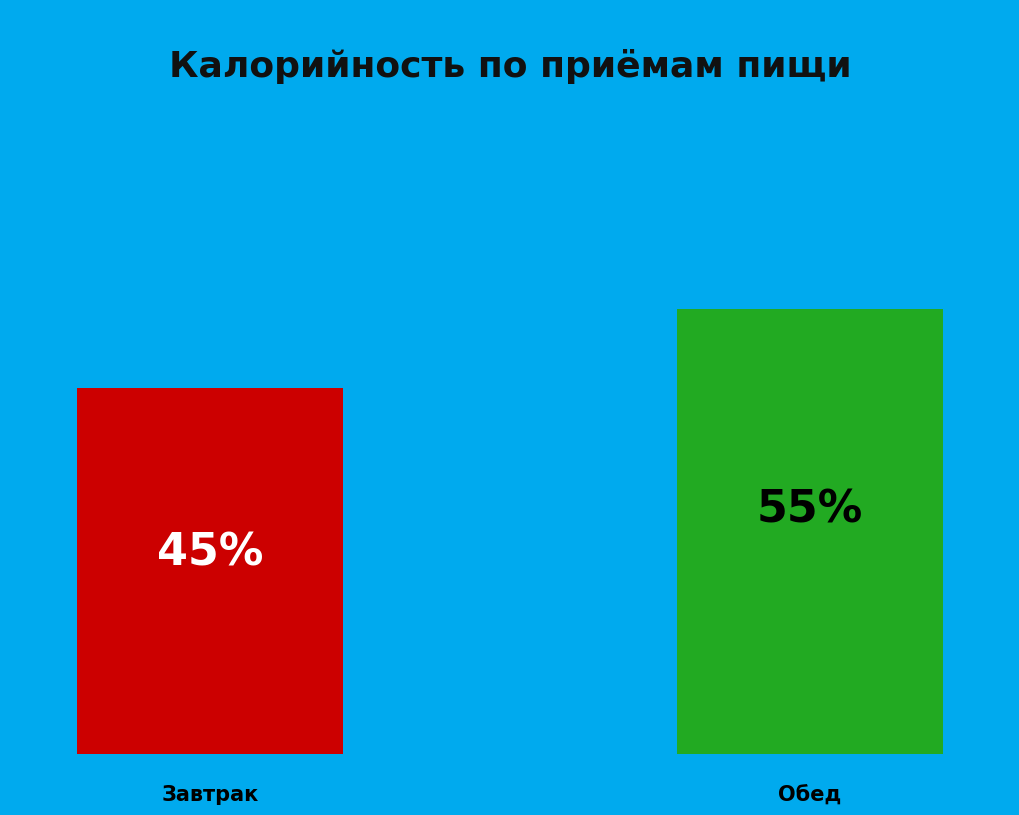

To the nearest percent, what is the average slice percentage?

50%